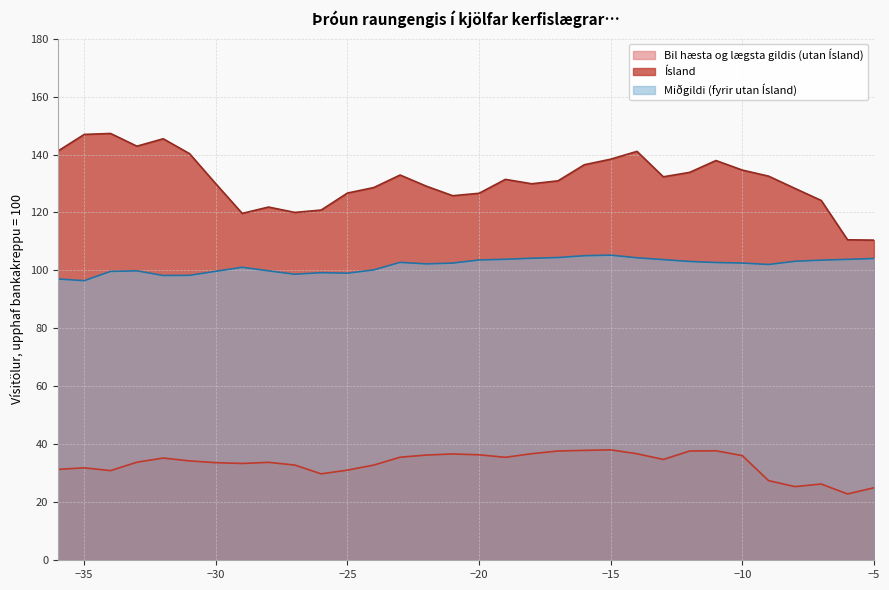

What is the sum of all Miðgildi (fyrir utan Ísland) values?

3254.9